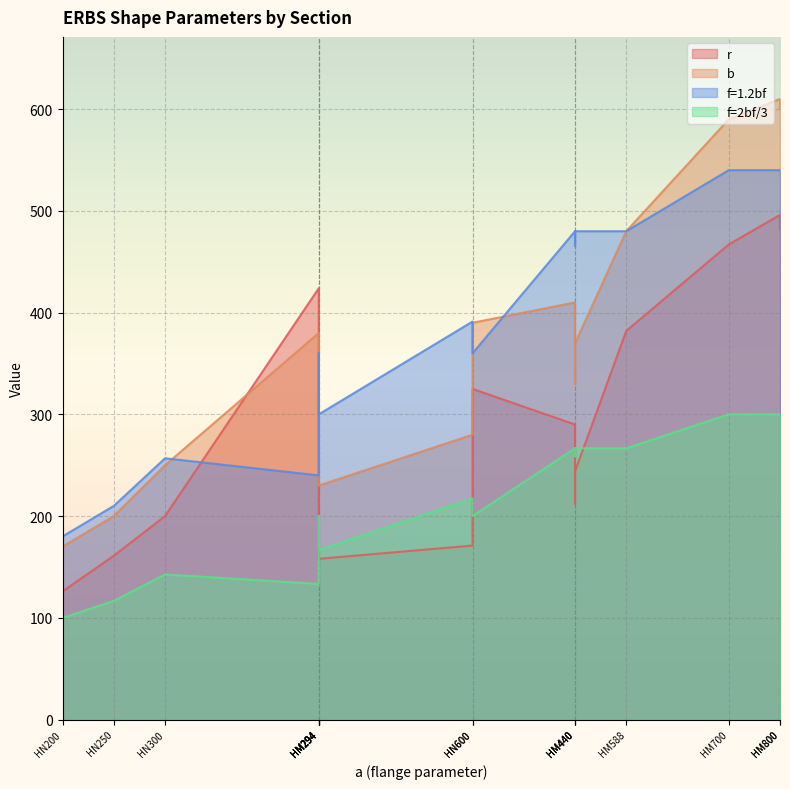

What are all the series names shown in the legend?

r, b, f=1.2bf, f=2bf/3